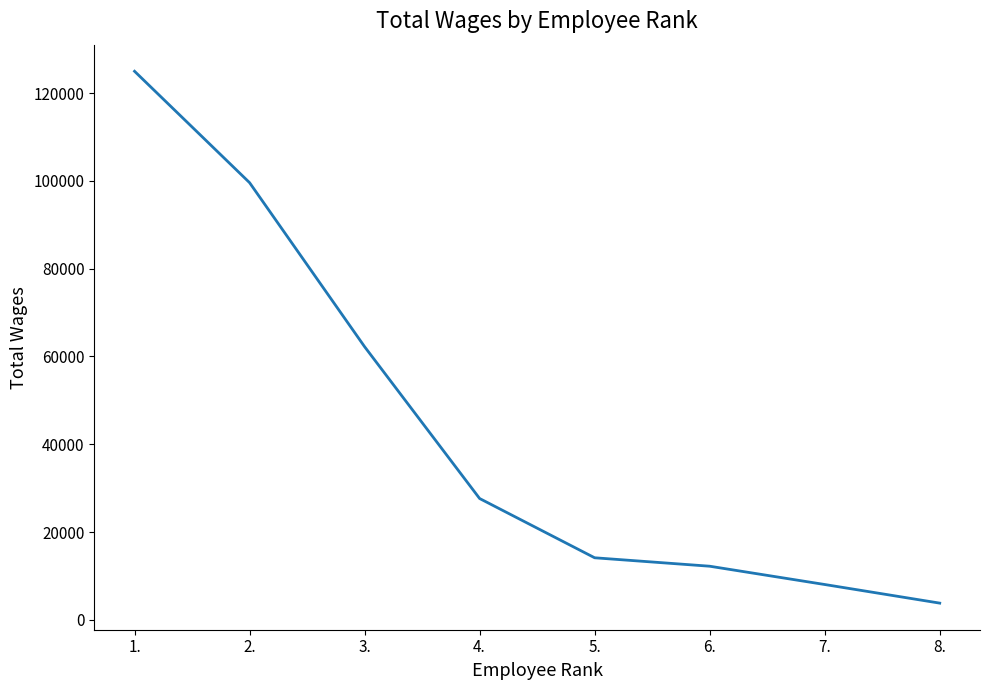

Reading right to left, transcribe all the data shown in this chart.

3814	8056	12223	14145	27645	62228	99599	124977